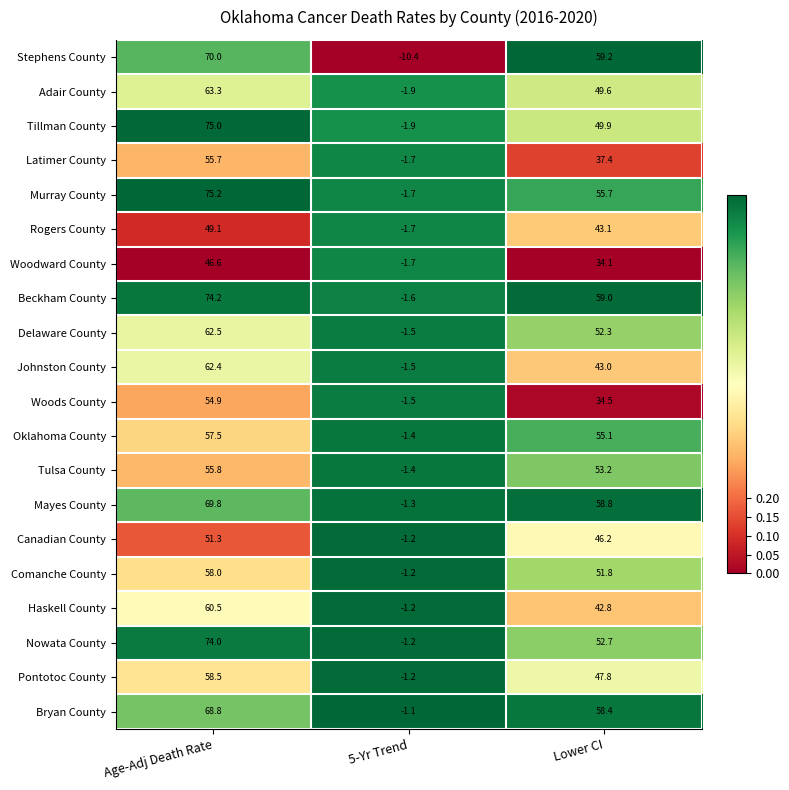

Is it true that Beckham County equals -1.6 at 5-Yr Trend?

True